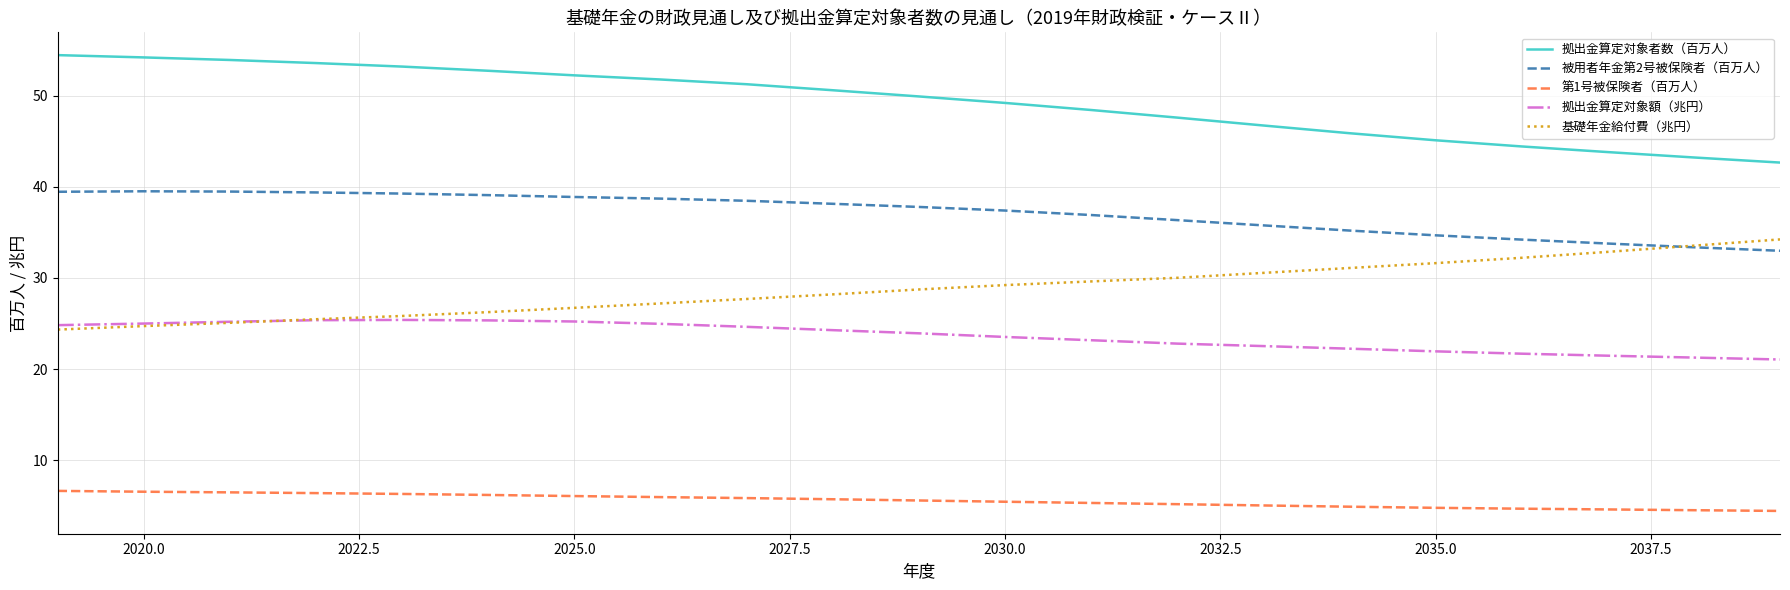

Which series has the widest spread of values?

拠出金算定対象者数（百万人）